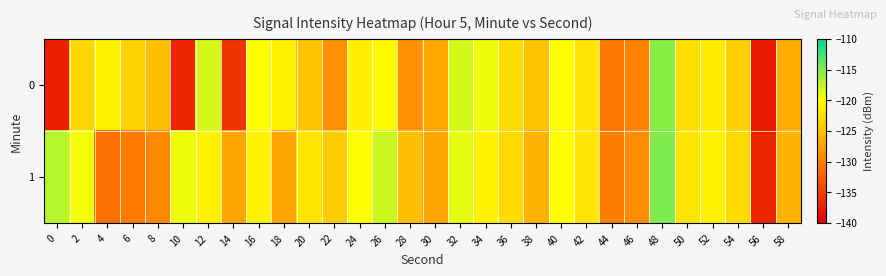

Reading left to right, extract all data points from this chart.

0: 0=-137.6	2=-123.2	4=-121.2	6=-123.6	8=-125.1	10=-137.1	12=-118.3	14=-135.7	16=-120.1	18=-121.2	20=-124.7	22=-128.7	24=-121.3	26=-120.4	28=-128.6	30=-126.8	32=-118.4	34=-119.3	36=-122.7	38=-124.7	40=-120.2	42=-122.1	44=-130.7	46=-129.9	48=-115.4	50=-122.4	52=-121.5	54=-123.8	56=-137.8	58=-126.4
1: 0=-117.2	2=-119.5	4=-131.1	6=-130.3	8=-129.2	10=-119.3	12=-121.0	14=-127.0	16=-120.9	18=-126.8	20=-122.0	22=-124.0	24=-120.0	26=-118.0	28=-125.0	30=-127.0	32=-119.0	34=-121.0	36=-123.0	38=-126.0	40=-120.0	42=-122.0	44=-130.0	46=-129.0	48=-115.0	50=-122.0	52=-121.0	54=-123.0	56=-137.0	58=-126.0